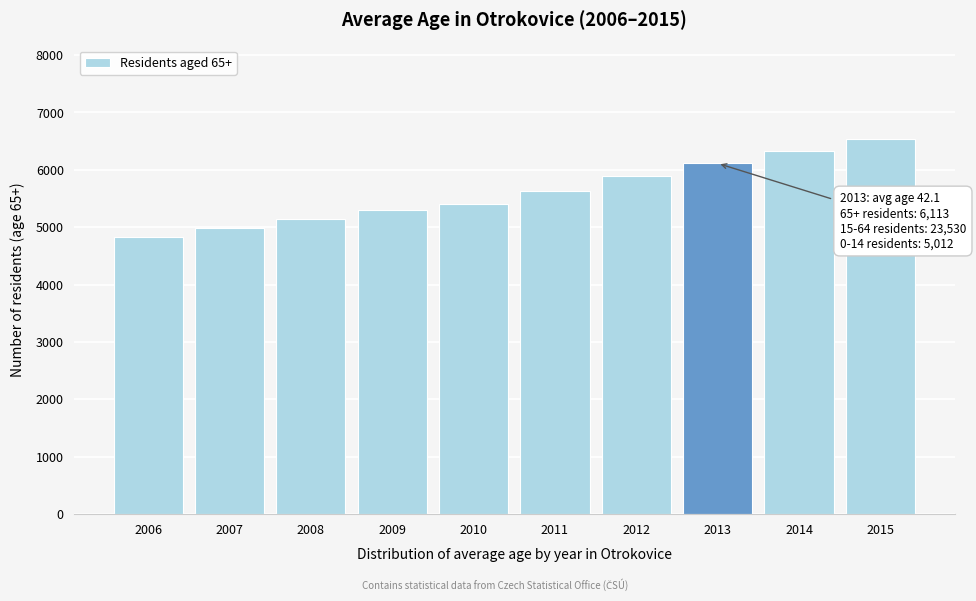

Reading right to left, list all the values displayed in this chart.

2015=6537	2014=6320	2013=6113	2012=5899	2011=5634	2010=5400	2009=5308	2008=5141	2007=4980	2006=4825